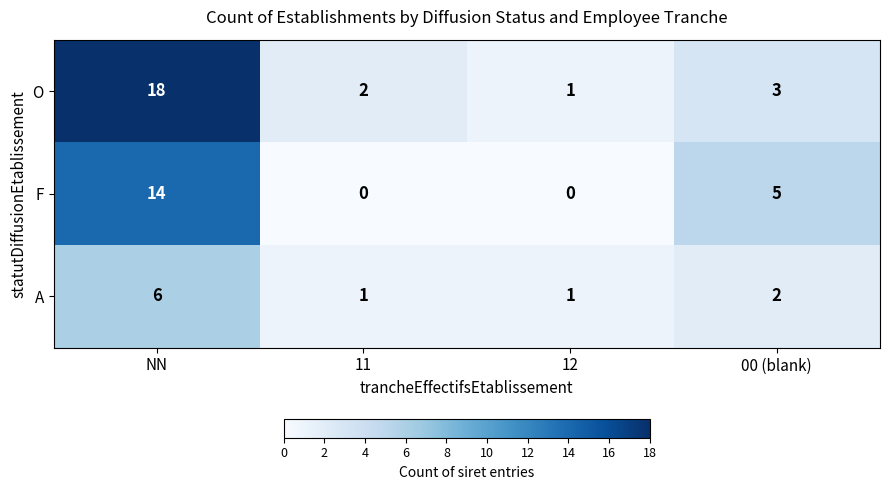

Reading right to left, extract all data points from this chart.

O: 3	1	2	18
F: 5	0	0	14
A: 2	1	1	6